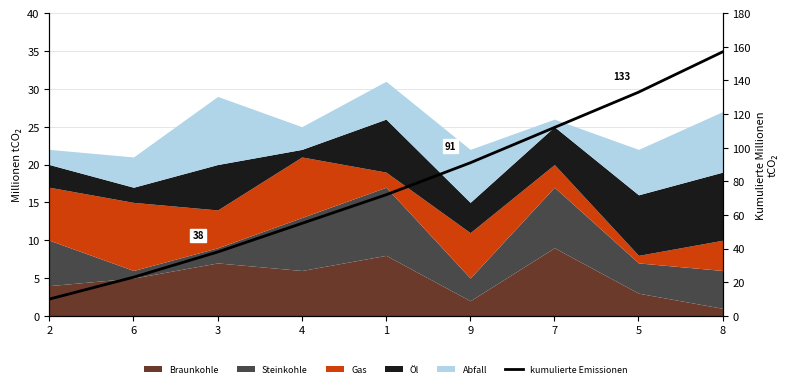

What is the change in value from 6 to 9?

+68